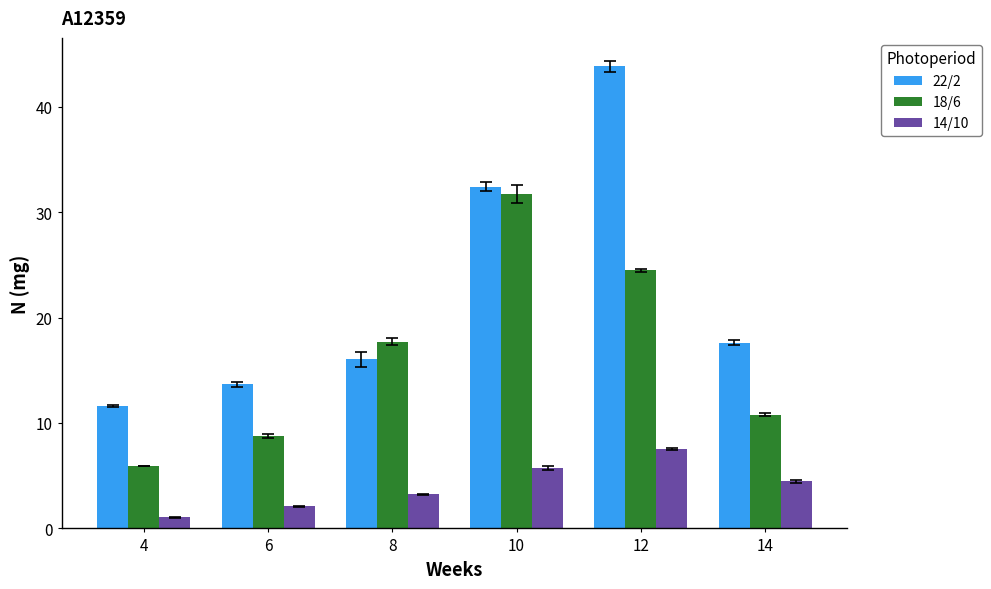

The 14/10 series shows 7.5 at 12. True or false?

True